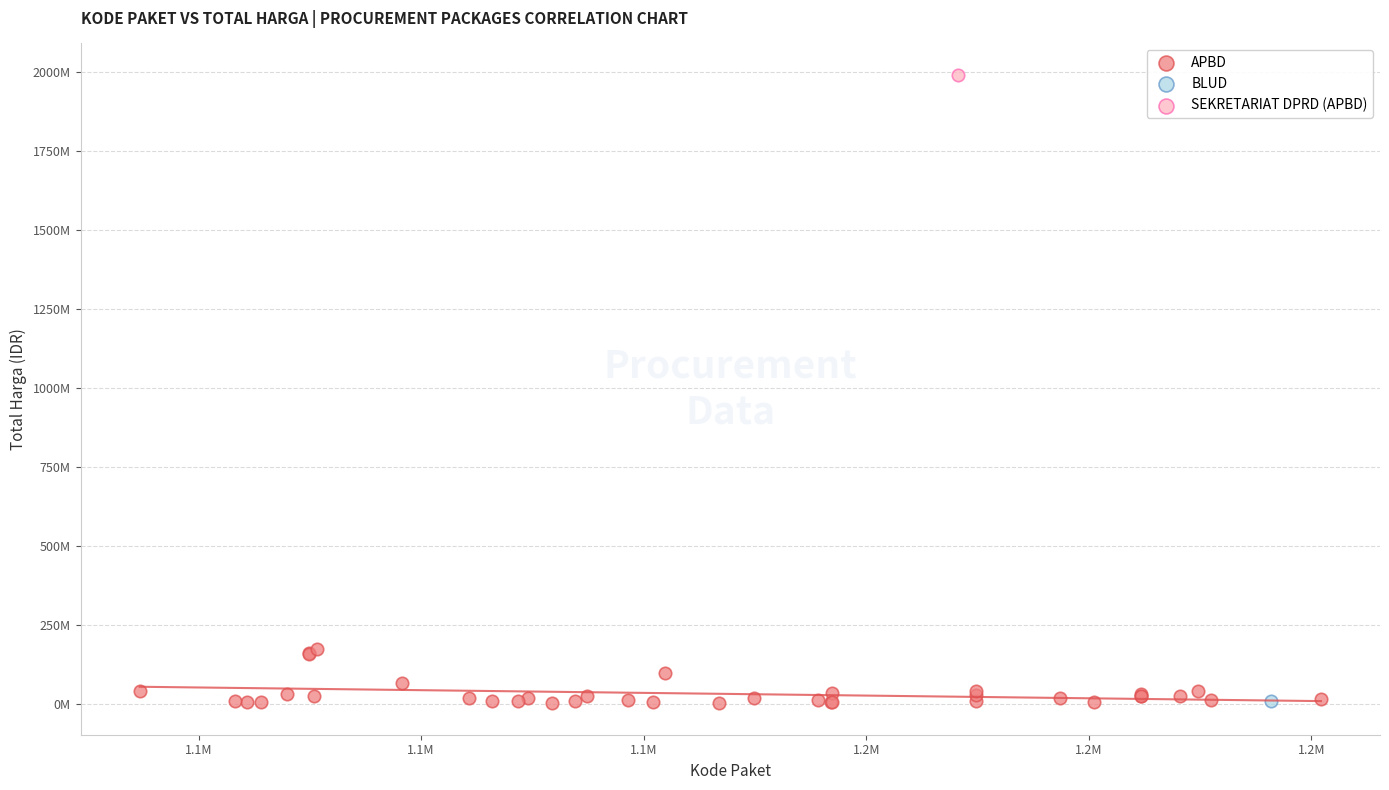

What are all the series names shown in the legend?

APBD, BLUD, SEKRETARIAT DPRD (APBD)